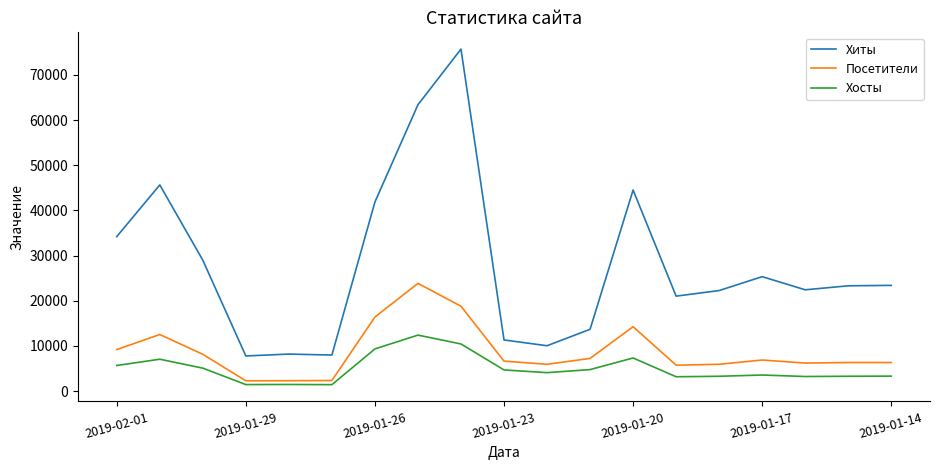

What is the difference between the maximum and minimum values in the Хосты series?

10969